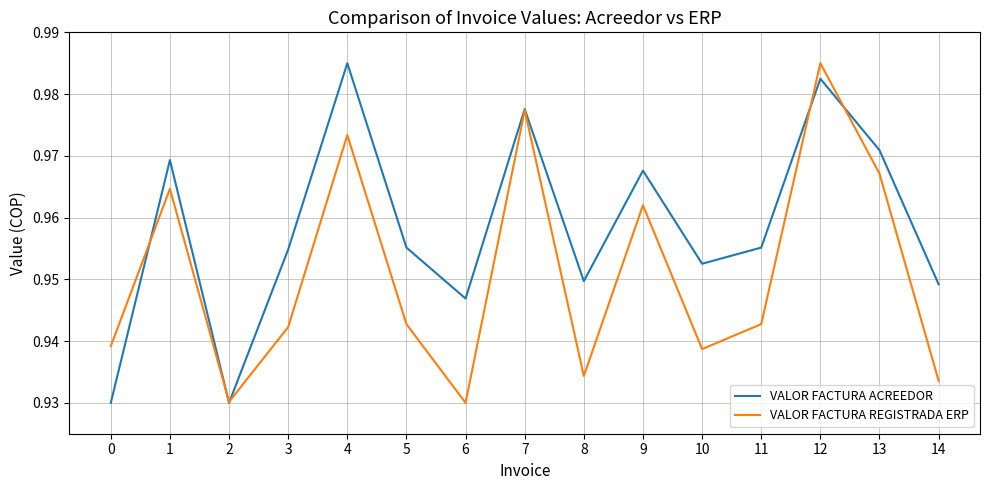

At 6, list the series in order from smallest to largest.

VALOR FACTURA REGISTRADA ERP, VALOR FACTURA ACREEDOR